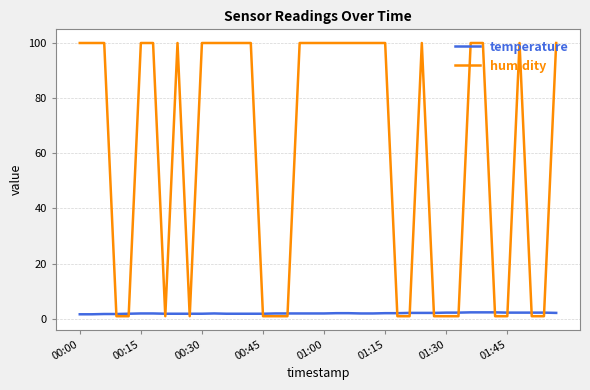

What are all the series names shown in the legend?

temperature, humidity